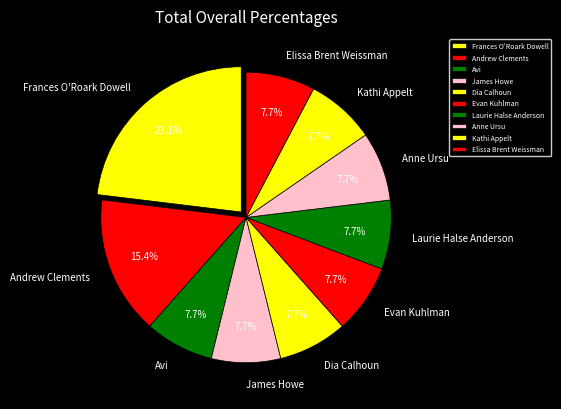

Do Elissa Brent Weissman and Dia Calhoun together represent more than half of the pie?

No